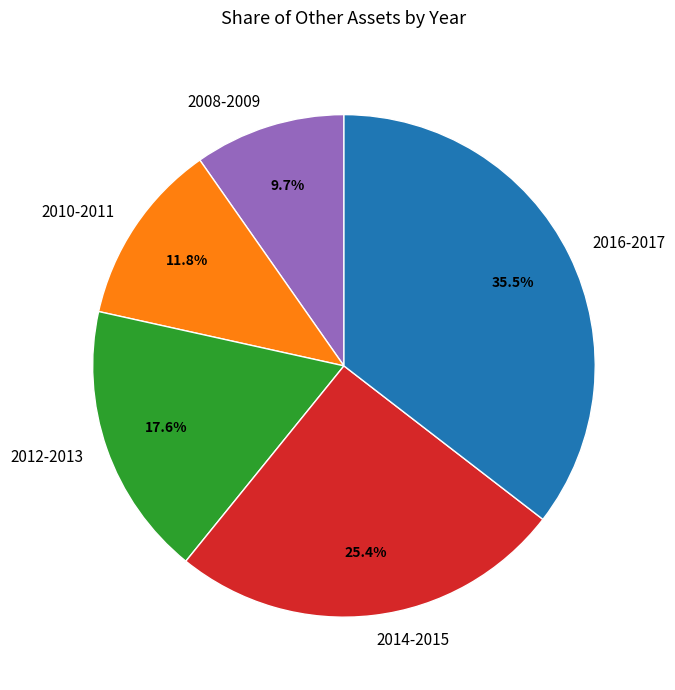

Which slice is the smallest?

2008-2009